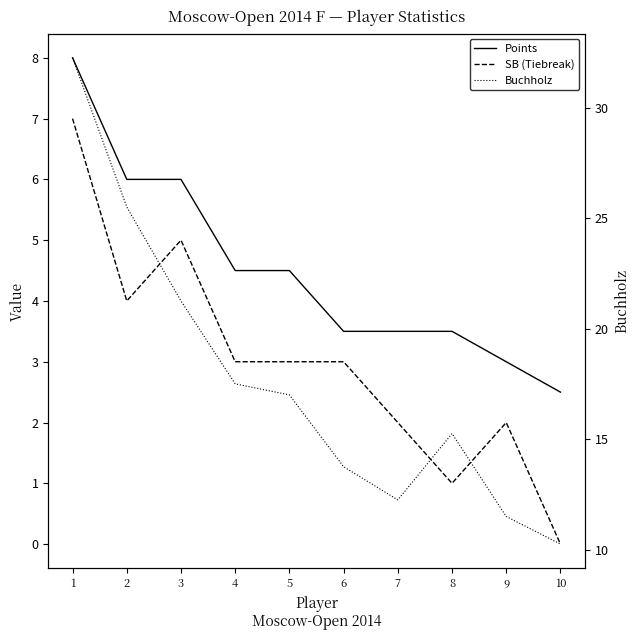

Does the chart have visible grid lines?

No